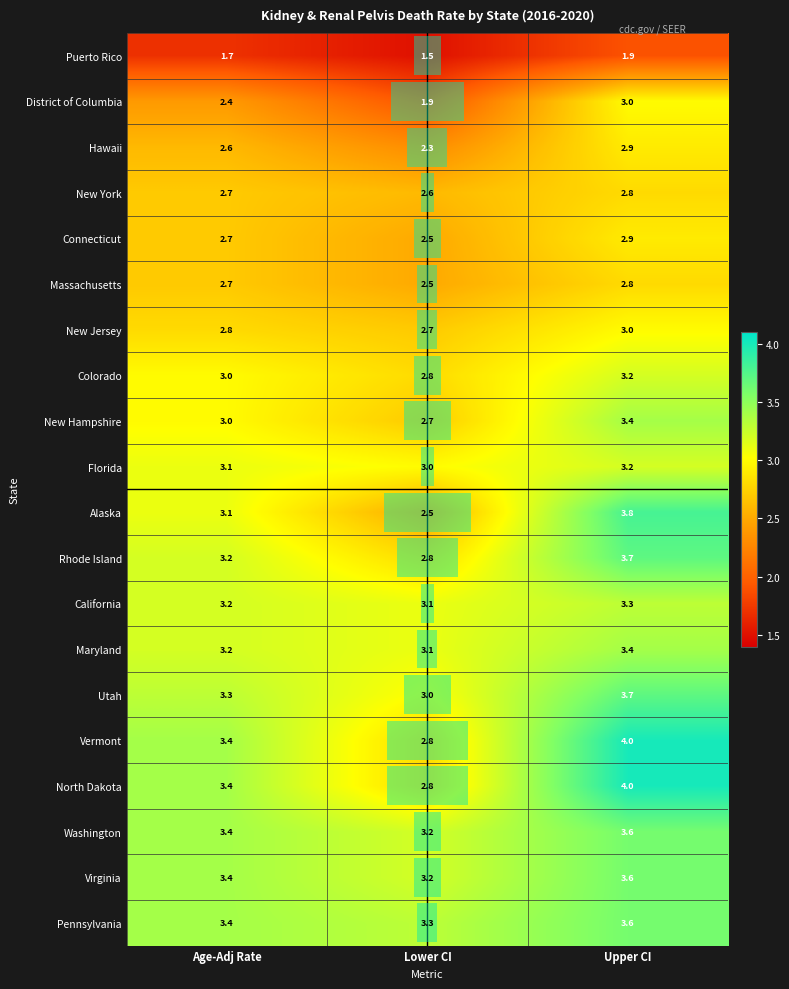

Which category has the highest value across all series?

Upper CI